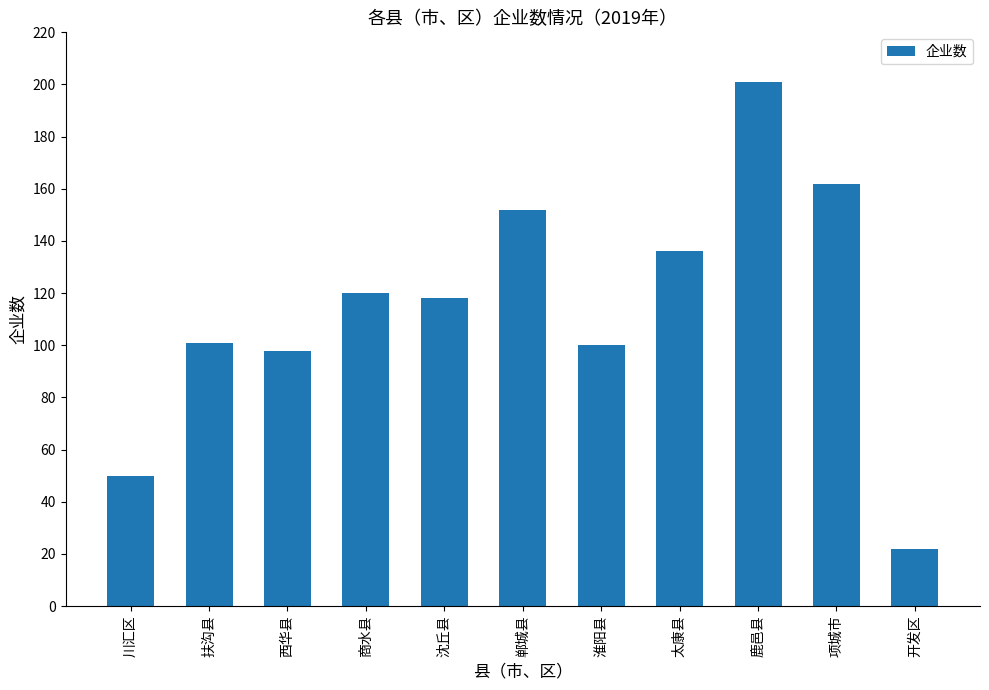

Count the number of categories in the chart.

11